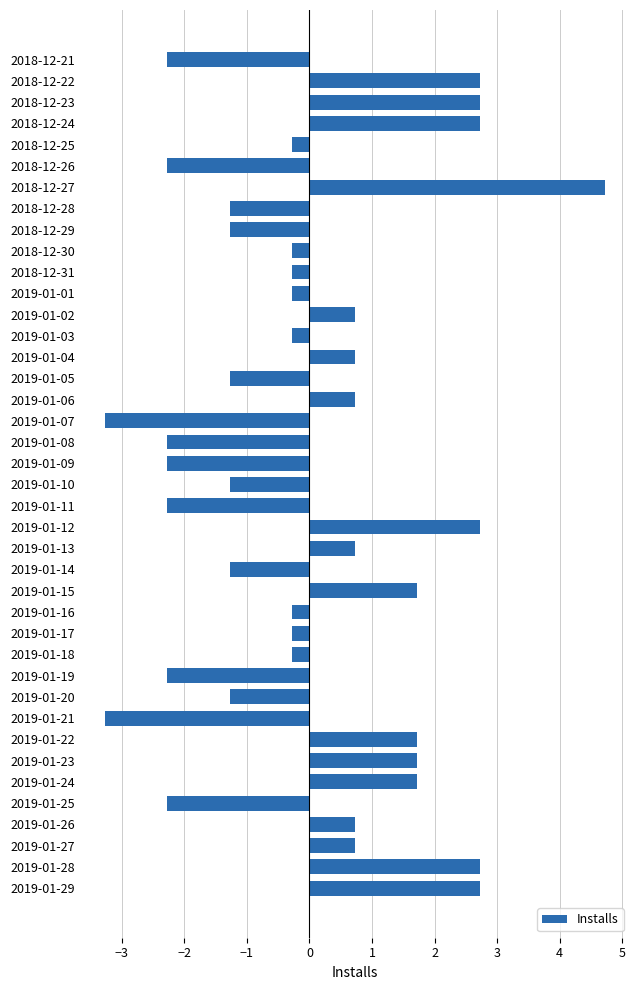

Is it true that the value at 2019-01-13 is 0.4?

False